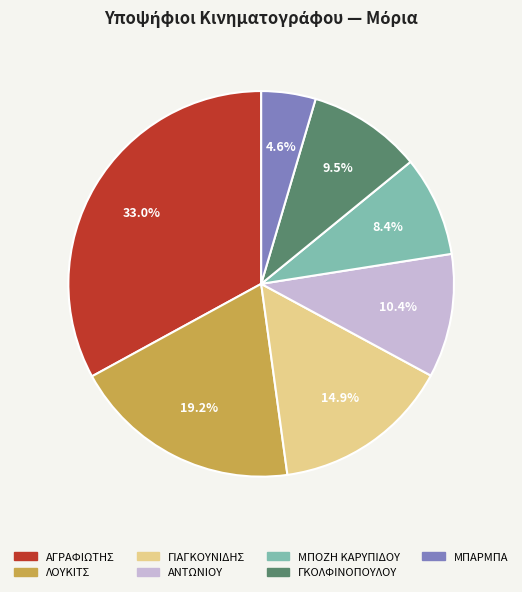

Which category has the smallest portion of the pie?

ΜΠΑΡΜΠΑ